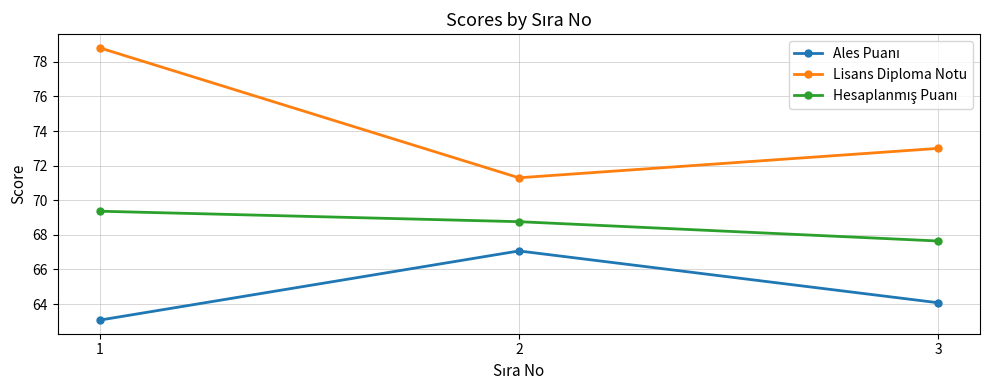

Which category has the lowest value across all series?

1